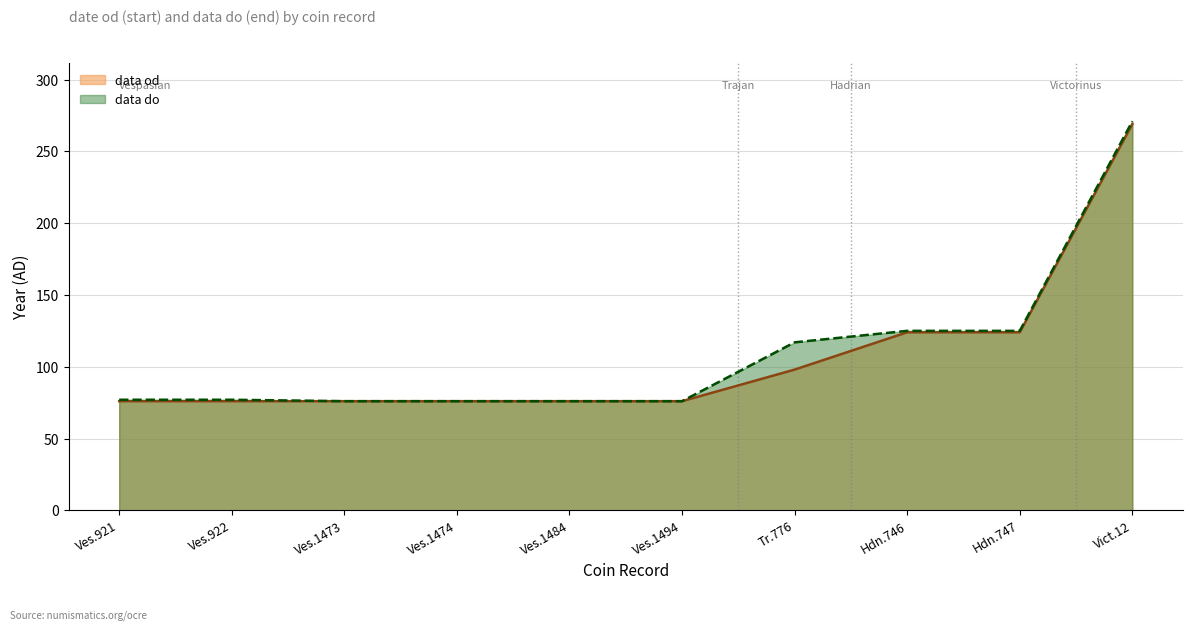

Reading right to left, extract all data points from this chart.

data od (line): 269	124	124	98	76	76	76	76	76	76
data do (line): 271	125	125	117	76	76	76	76	77	77